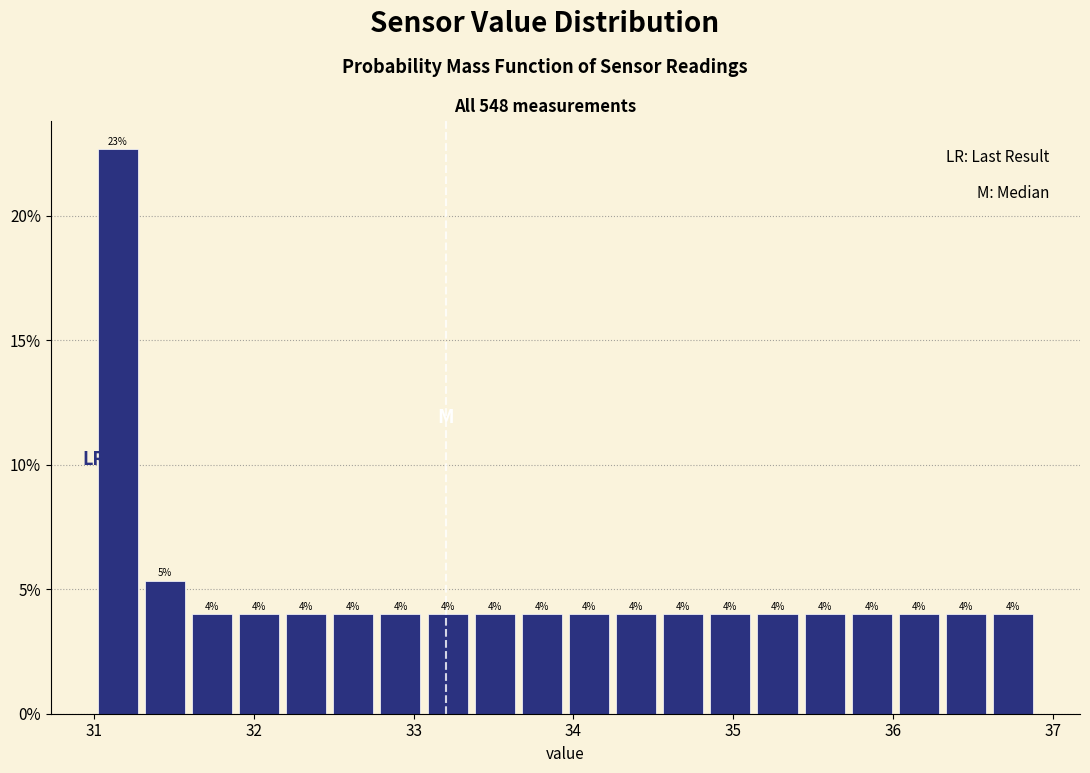

Read against the x-axis, roughly where is the centre of the tallest bar?

31.1